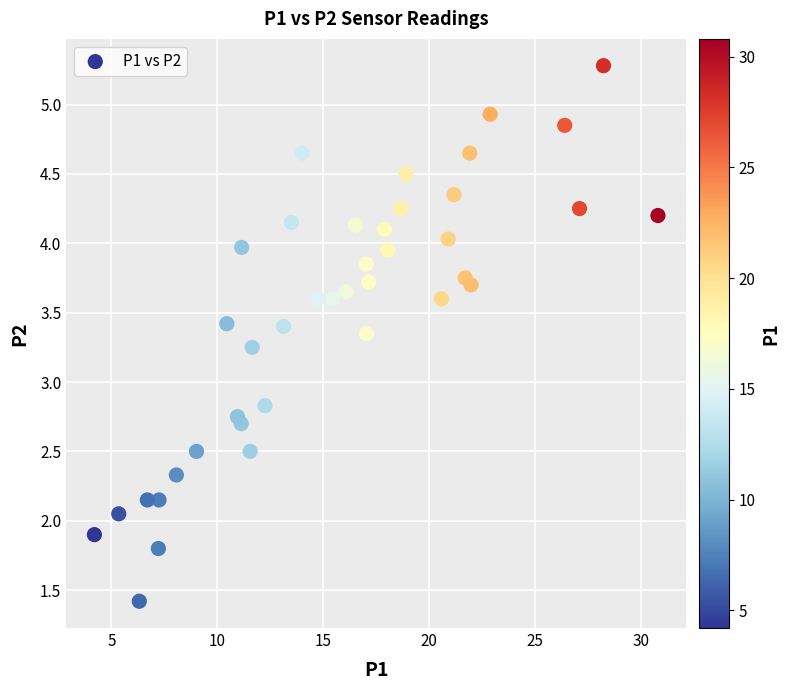

What is the range of X values (max minus min)?

26.6